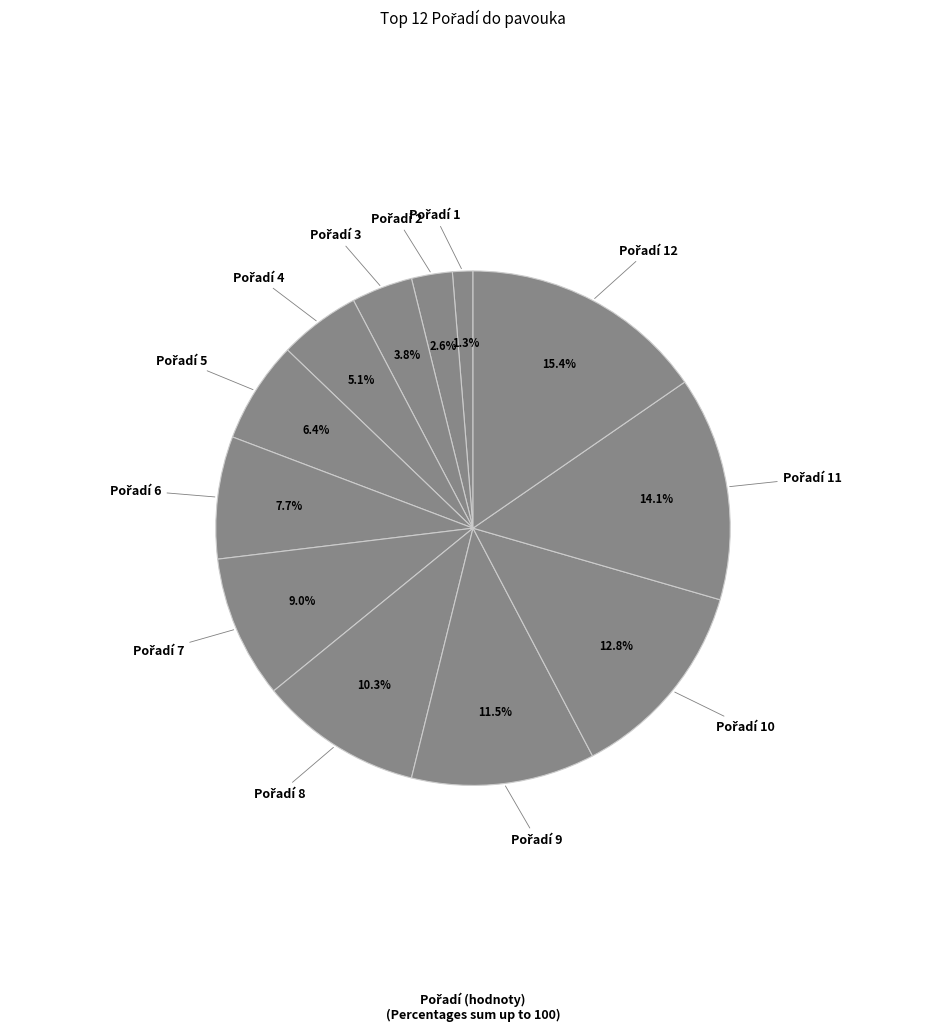

Does any single category account for the majority?

No